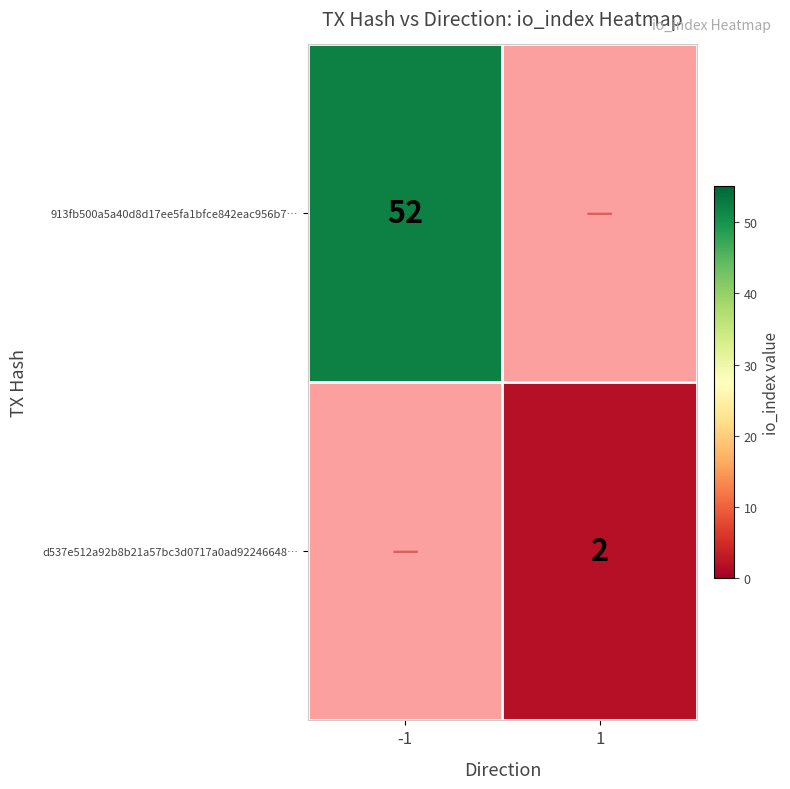

True or false: 913fb500a5a40d8d17ee5fa1bfce842eac956b7… has a value of 81 at -1.

False